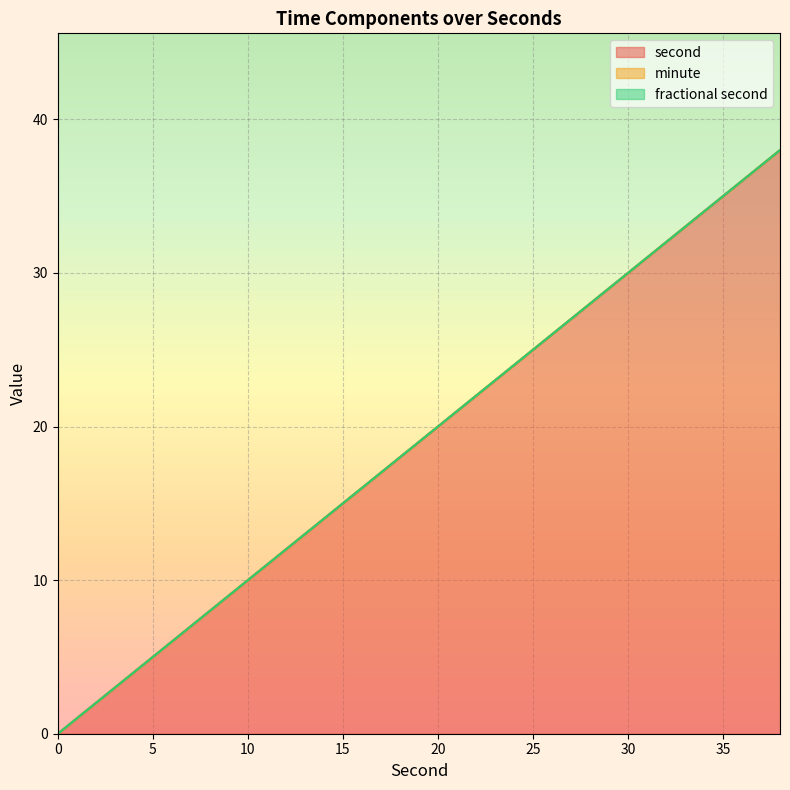

Reading left to right, transcribe all the data shown in this chart.

second: 0	2	4	6	8	10	12	14	16	18	20	22	24	26	28	30	32	34	36	38
minute: 0	0	0	0	0	0	0	0	0	0	0	0	0	0	0	0	0	0	0	0
fractional second: 0	0	0	0	0	0	0	0	0	0	0	0	0	0	0	0	0	0	0	0